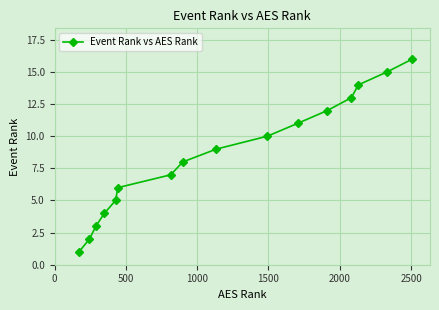

What is the sum of all values?

136